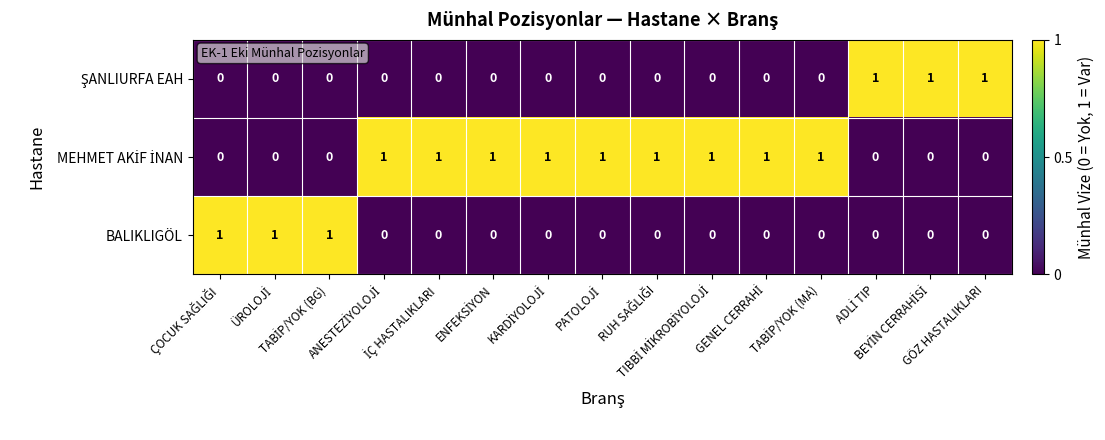

How many BALIKLIGÖL values are between 0 and 1?

15